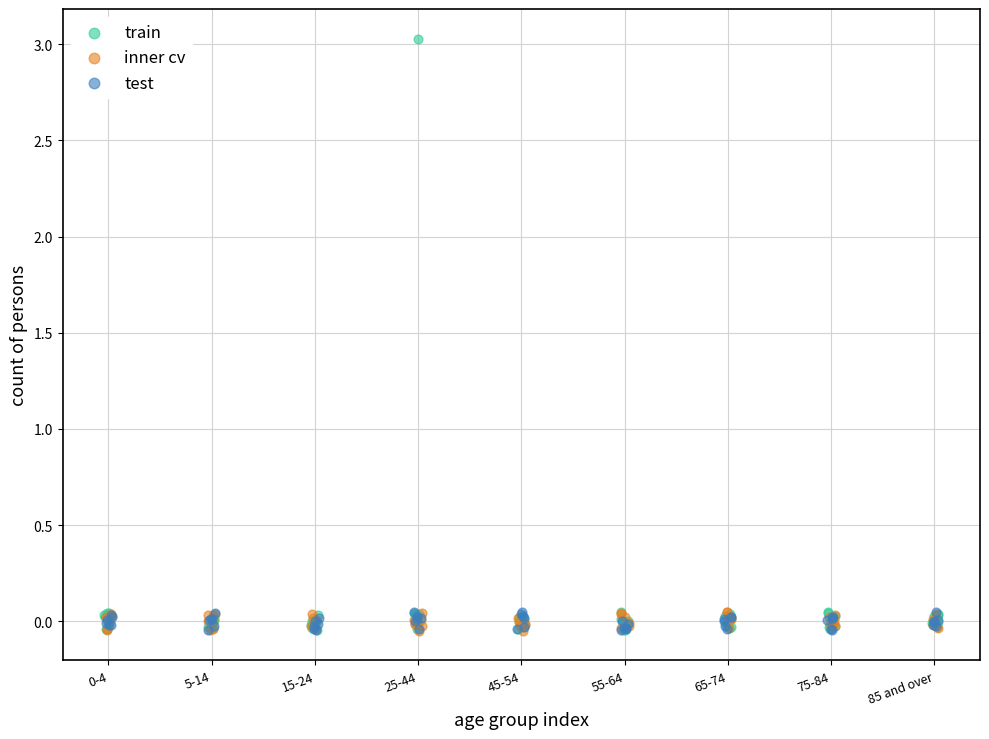

Which series contains the highest Y value?

train